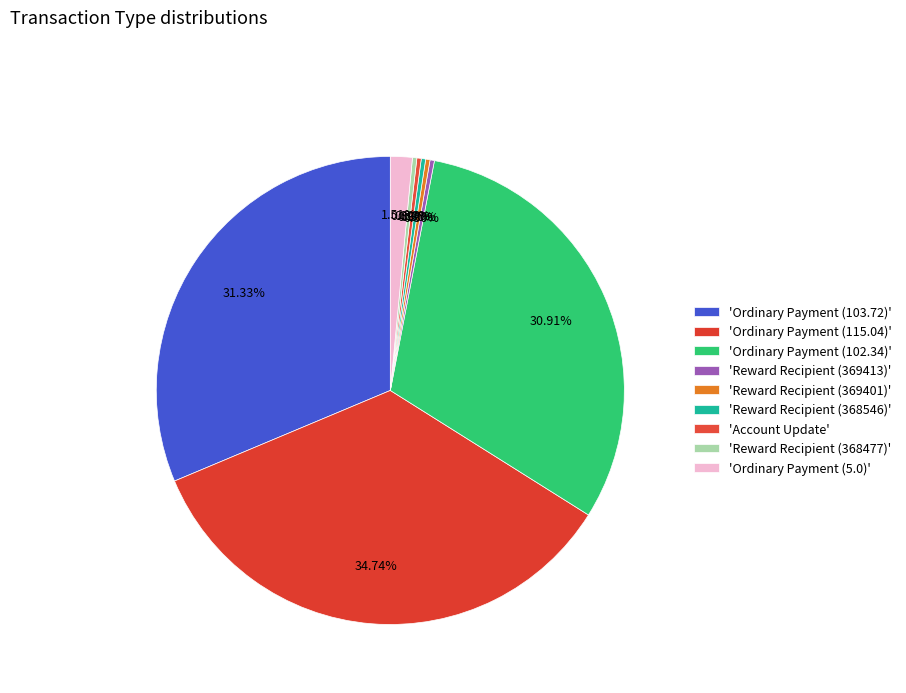

Count the number of slices in the pie.

9